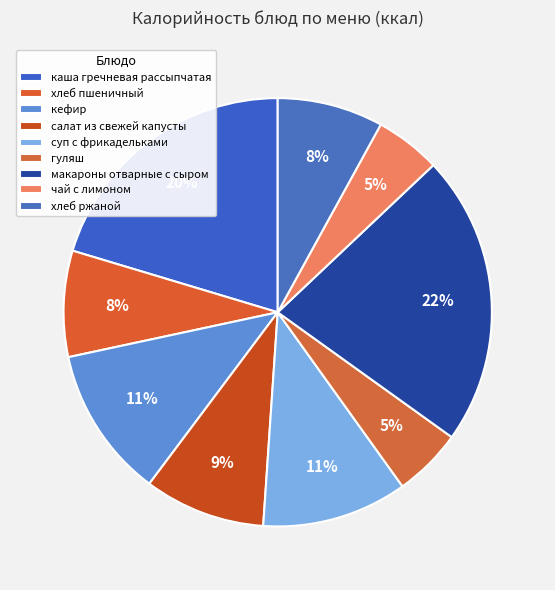

Is it true that чай с лимоном is 1% of the pie?

False